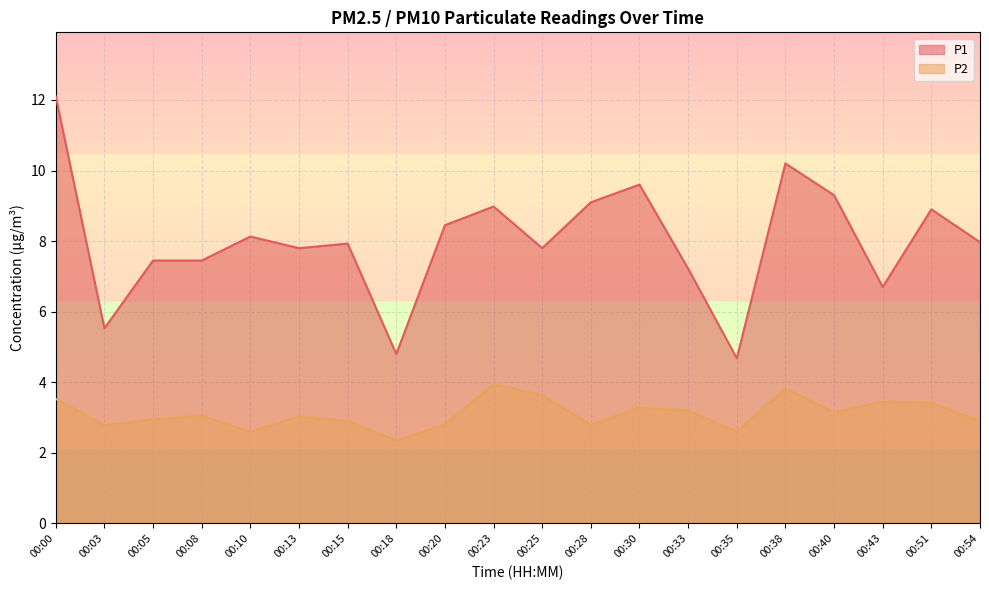

Where is the first local minimum for P2?

00:03